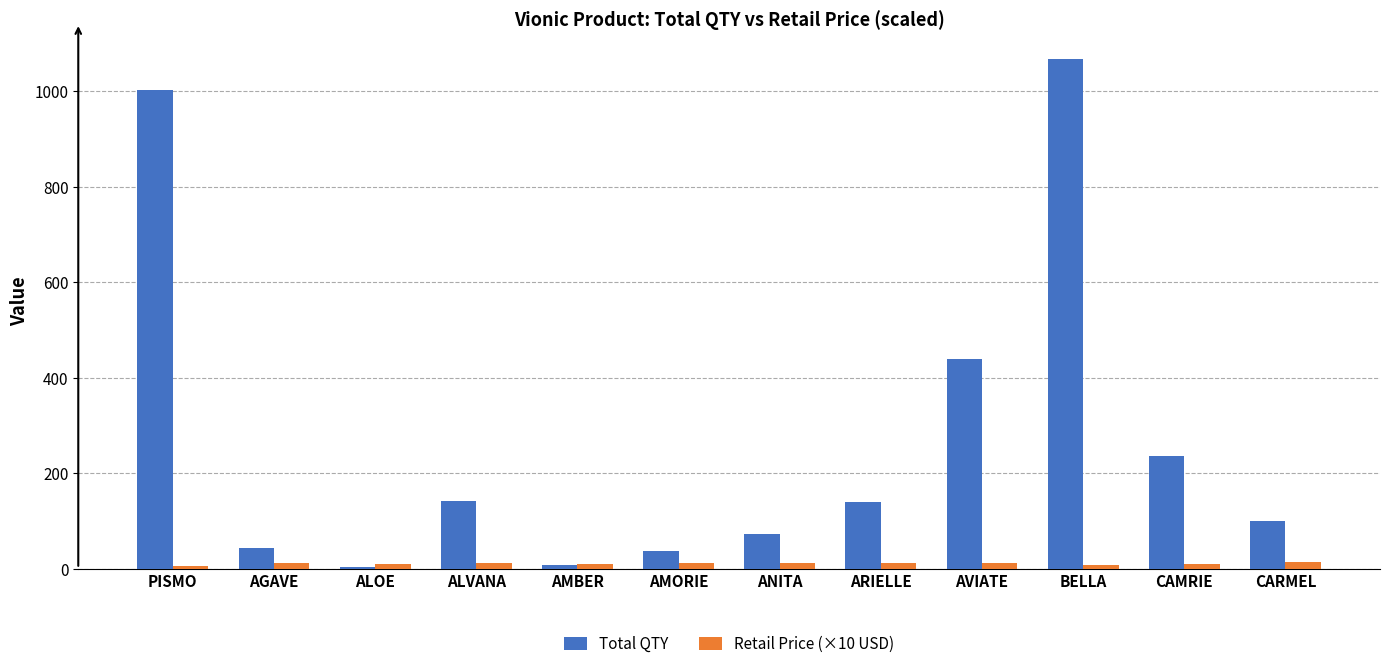

True or false: Total QTY has a value of 44.0 at AGAVE.

True